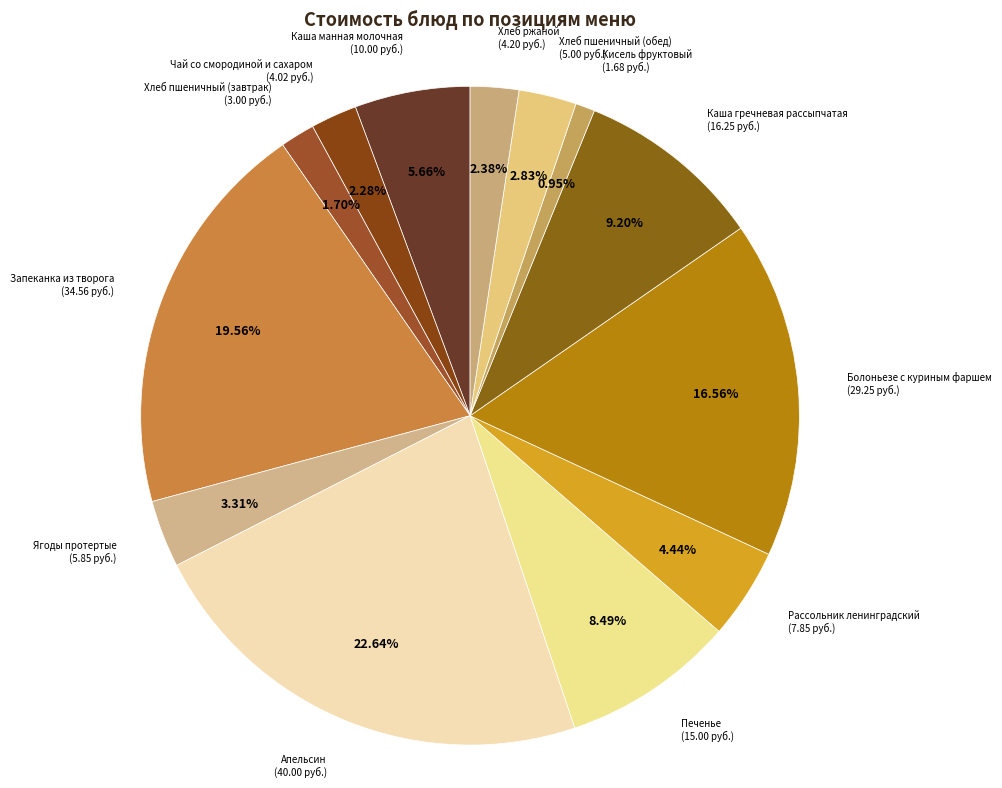

How many segments does this pie chart have?

13